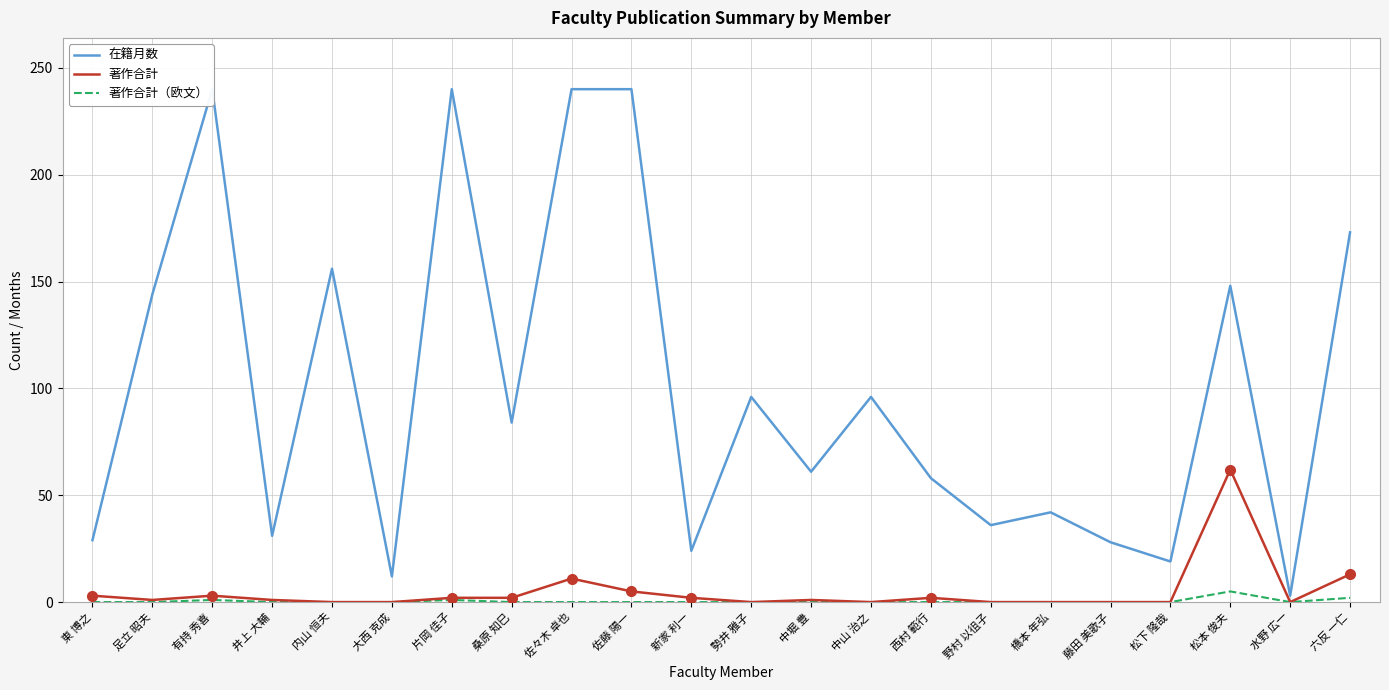

Which category has the lowest value in the 著作合計 series?

内山 恒夫